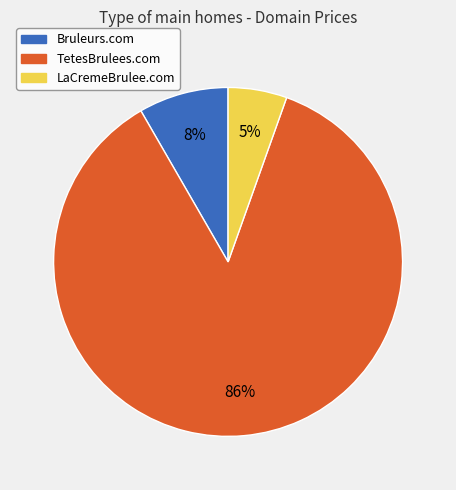

To the nearest percent, what is the combined percentage of Bruleurs.com and TetesBrulees.com?

95%